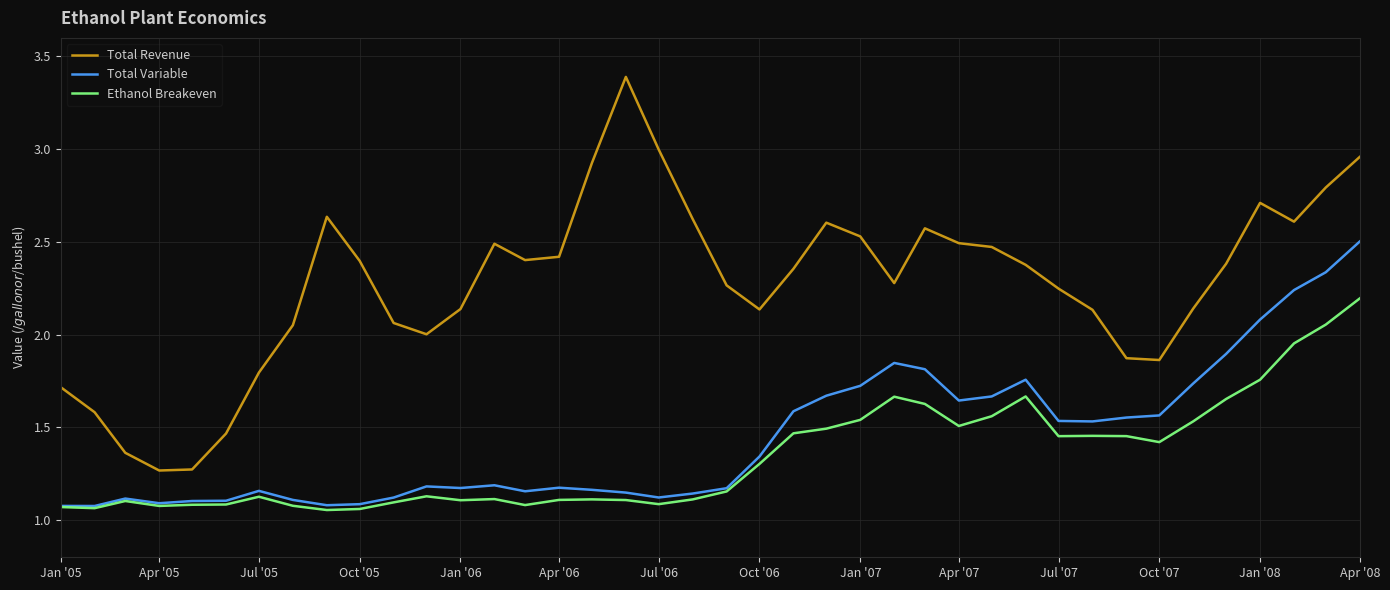

True or false: Total Variable and Total Revenue intersect in this chart.

False